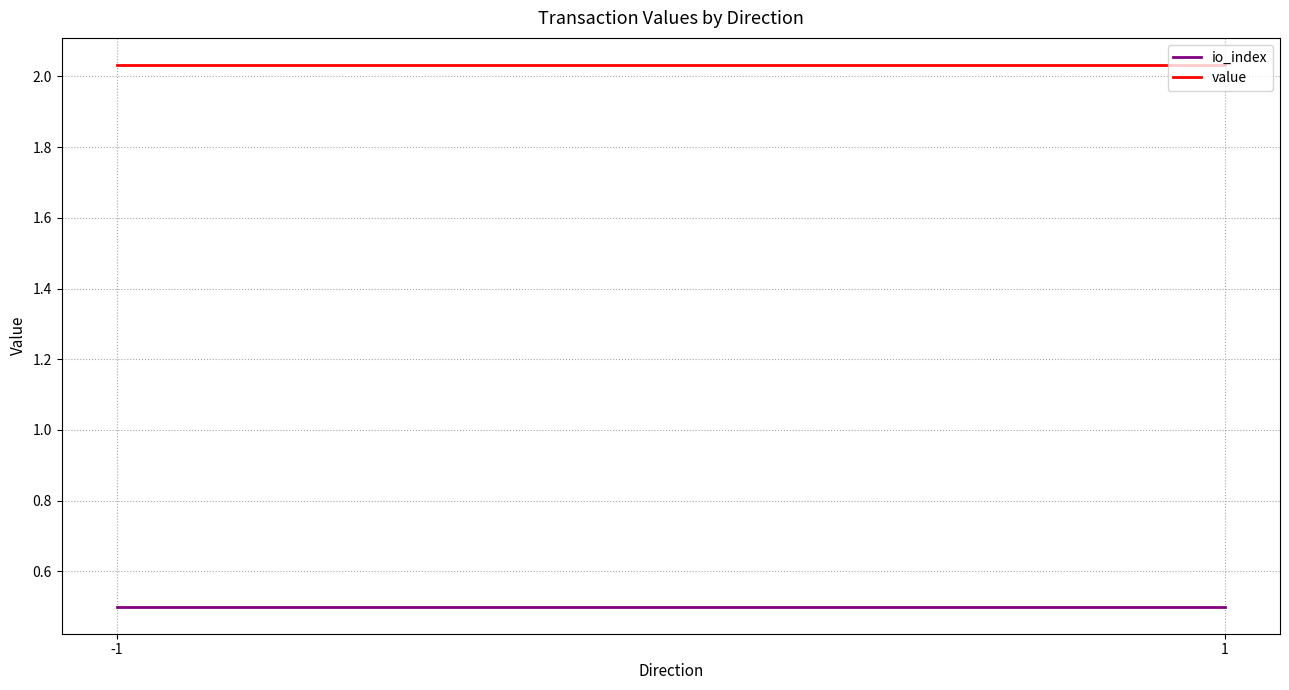

At 1, list the series in order from largest to smallest.

value, io_index